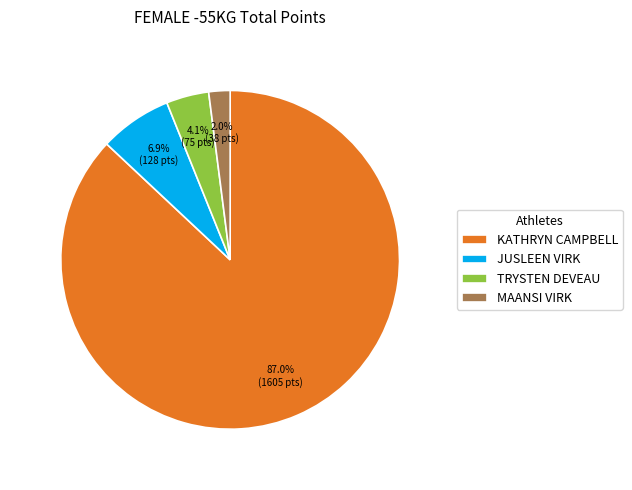

To the nearest percent, what portion does MAANSI VIRK represent?

2%